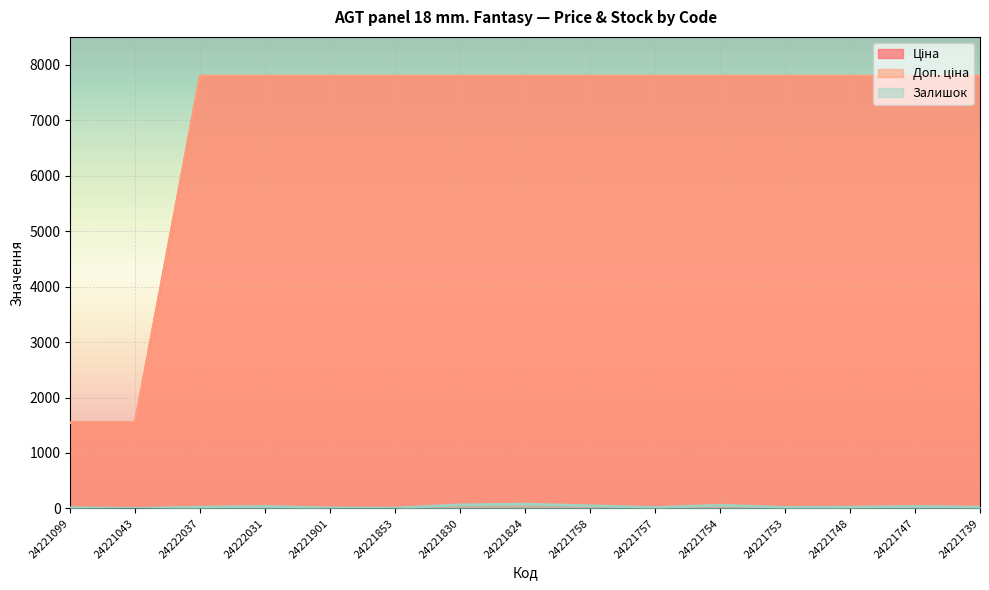

Does the chart display data point markers on the line(s)?

No